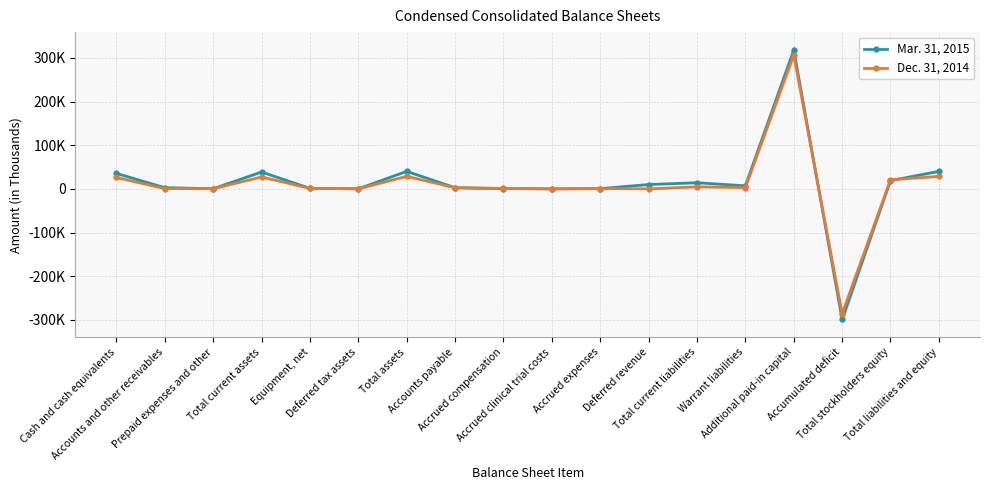

Which category has the highest value in the Mar. 31, 2015 series?

Additional paid-in capital